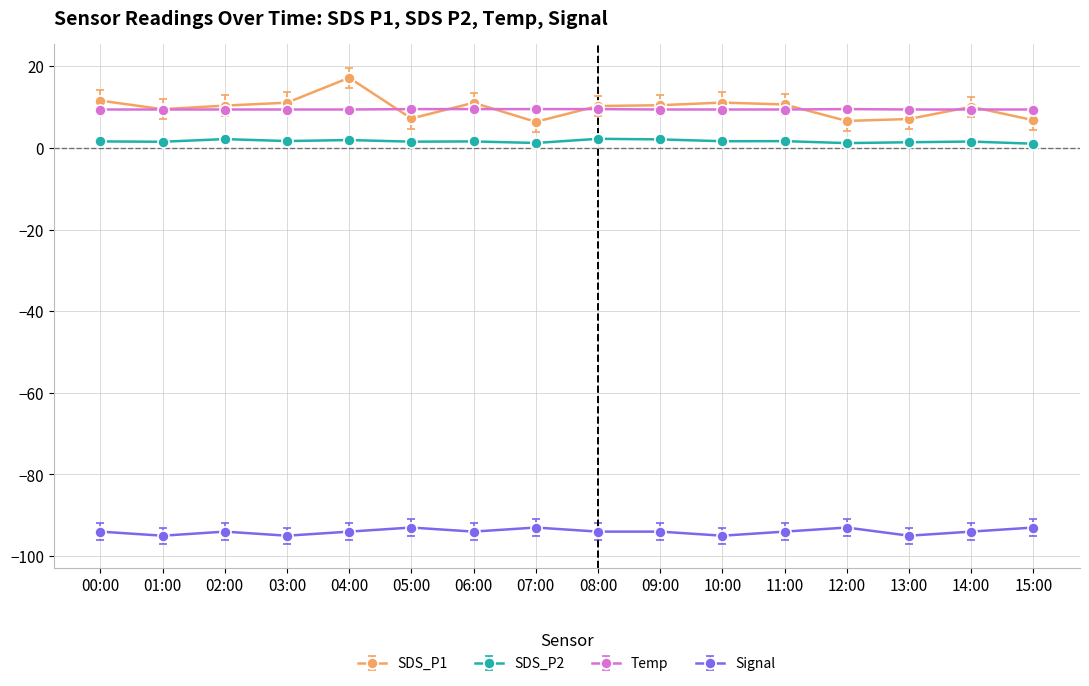

True or false: SDS_P1 and SDS_P2 intersect in this chart.

False